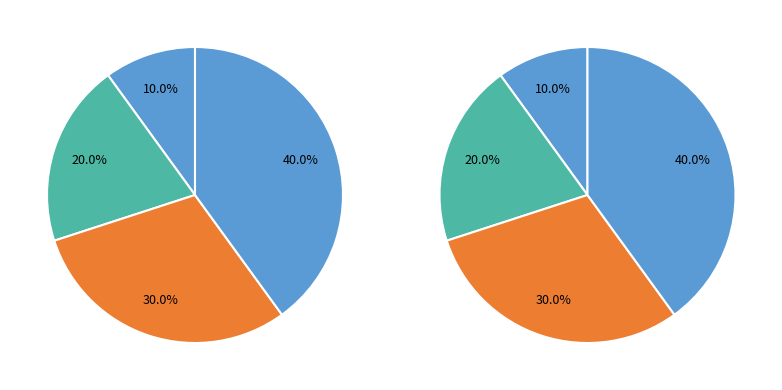

True or false: Спеціаліст другої категорії accounts for 27% of the total.

False